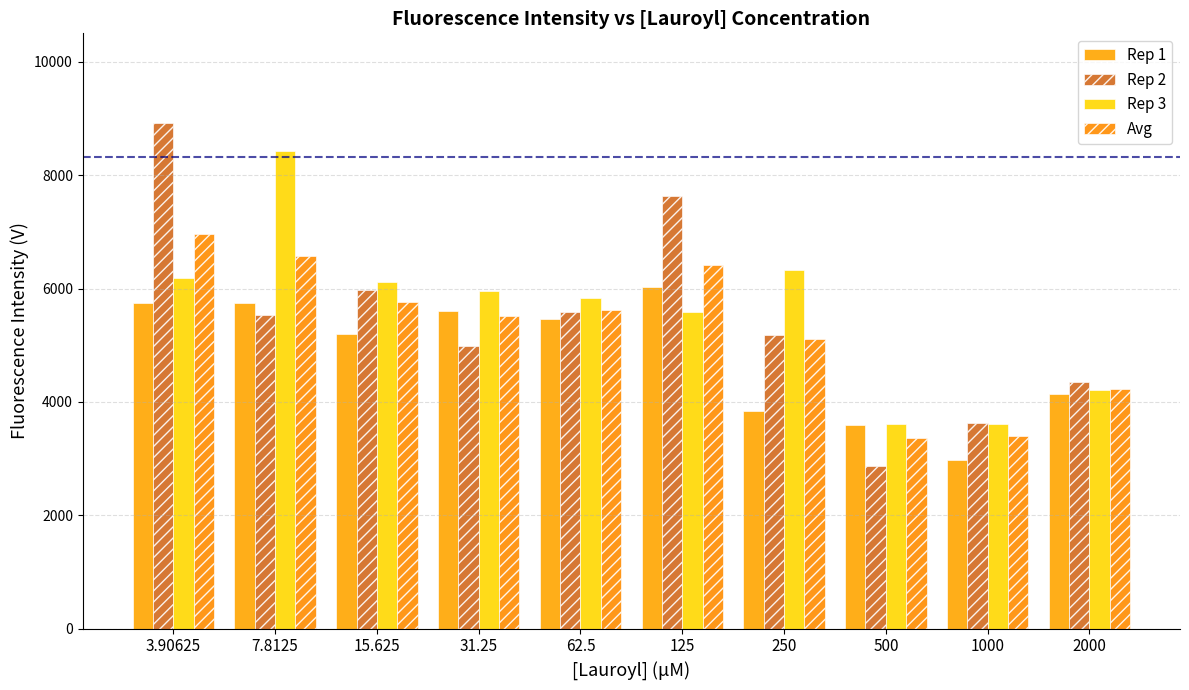

What is the total value across all series at 1000?

13631.6